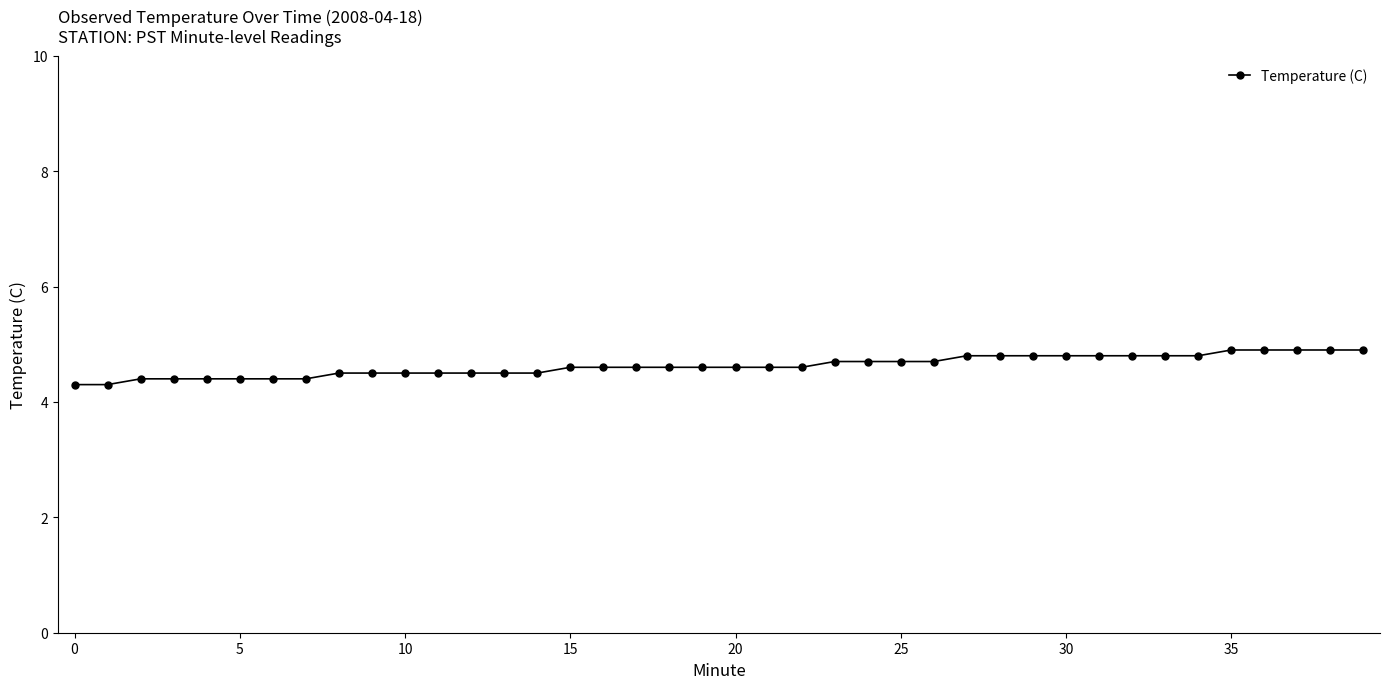

What is the minimum value shown in the chart?

4.3